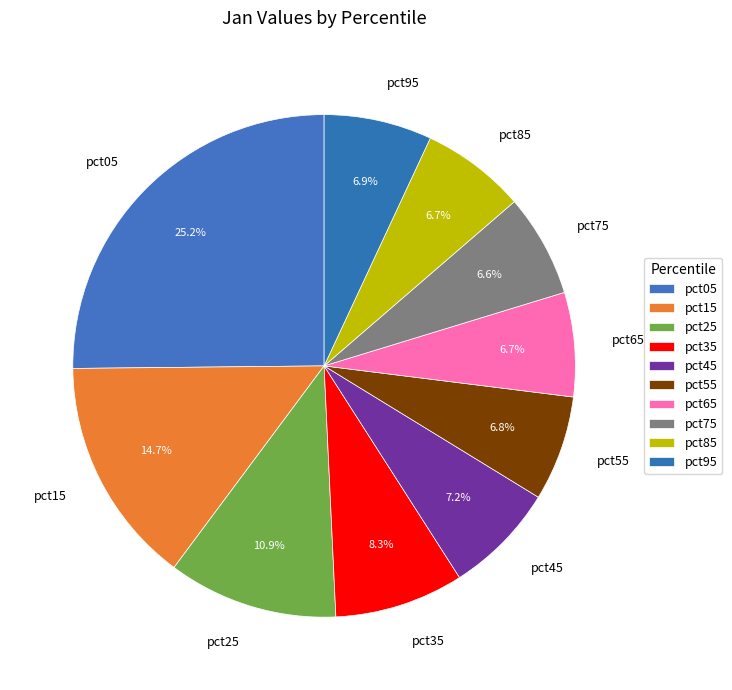

Is there any slice that represents more than half of the pie?

No